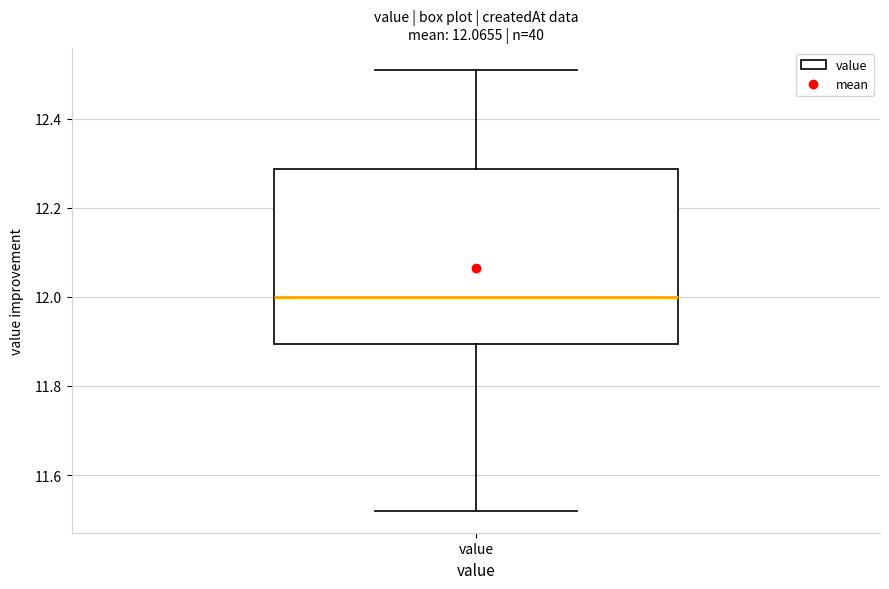

Read this box plot against the y-axis: the position of the median line, the range covered by the box, and the ends of both whiskers. The values are not printed on the chart, so give them approximately, as read against the axis.

median 12.00, box 11.90 to 12.28, whiskers 11.52 to 12.52